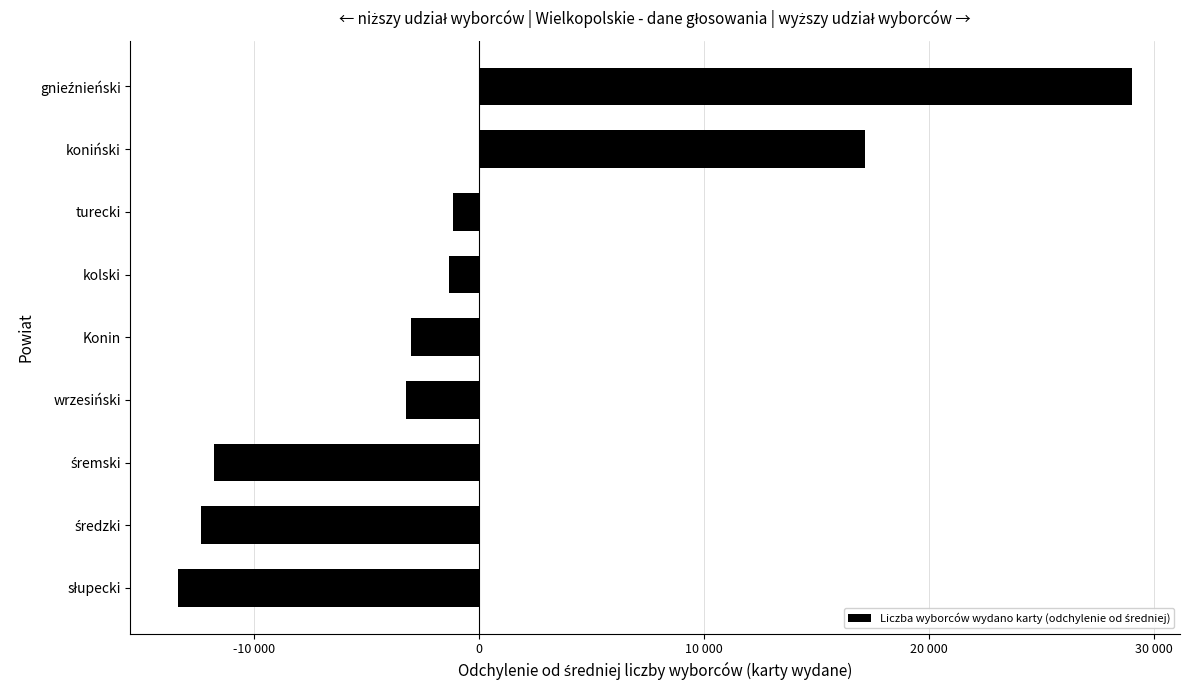

Are the bars horizontal?

Yes